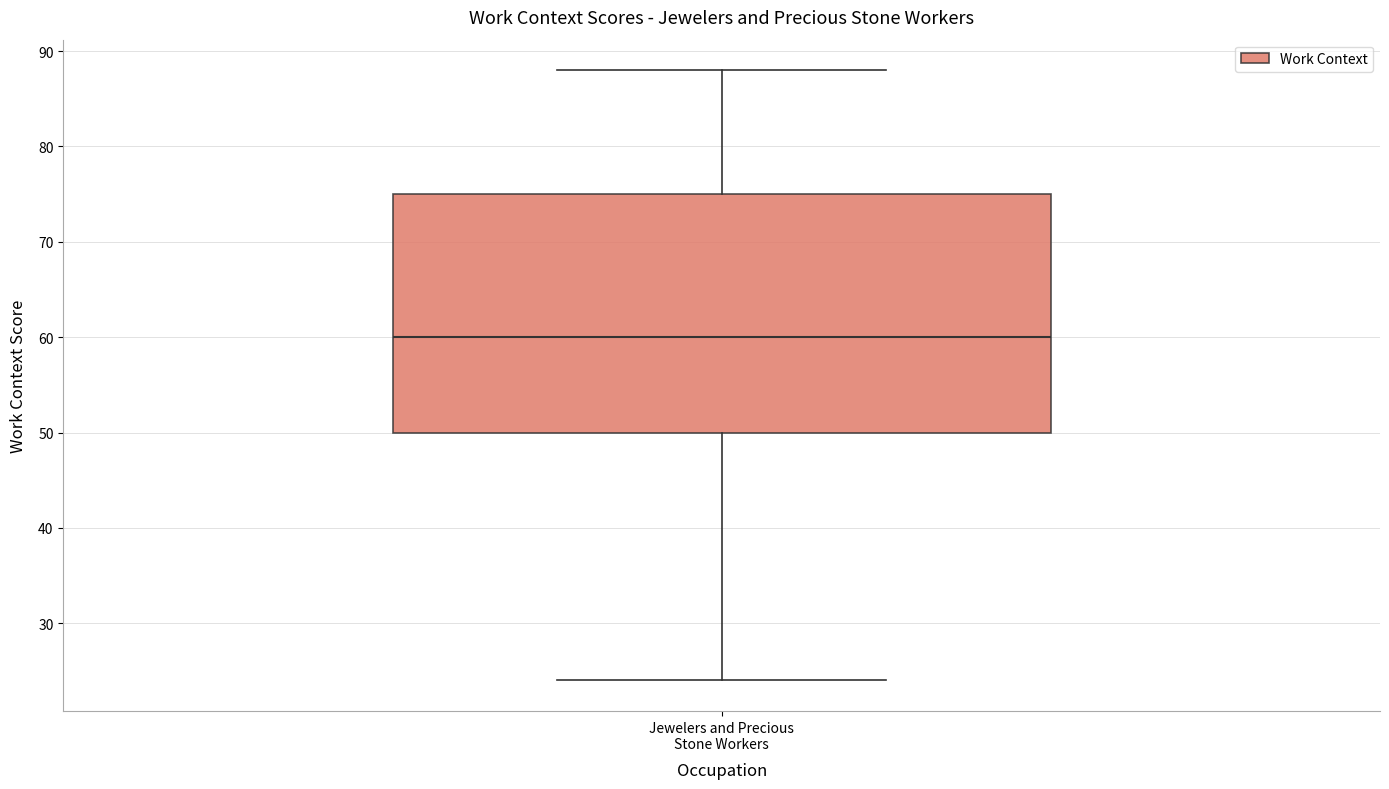

Where does the median line of the box for Jewelers and Precious Stone Workers sit on the y-axis? The values are not printed on the chart, so give them approximately, as read against the axis.

60